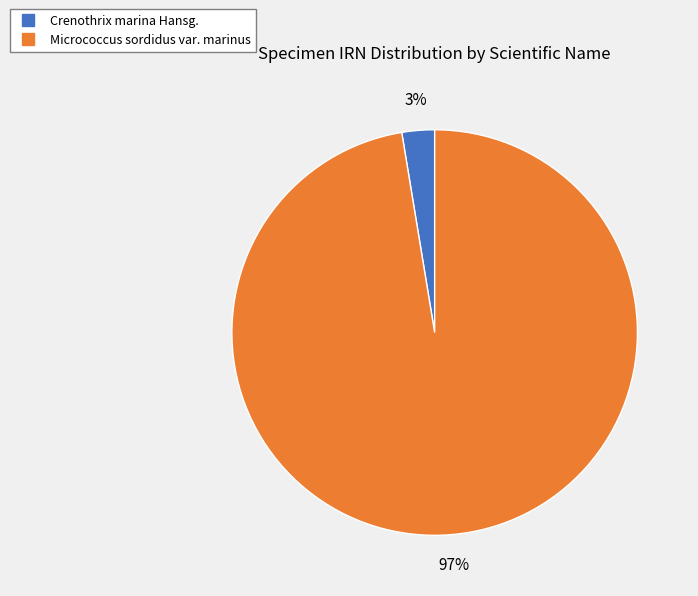

Count the number of slices in the pie.

2